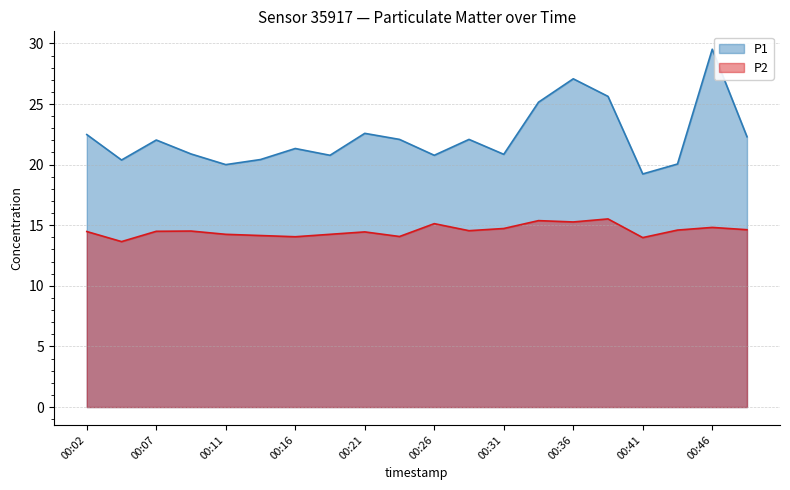

What is the average value of the P2 series?

14.5